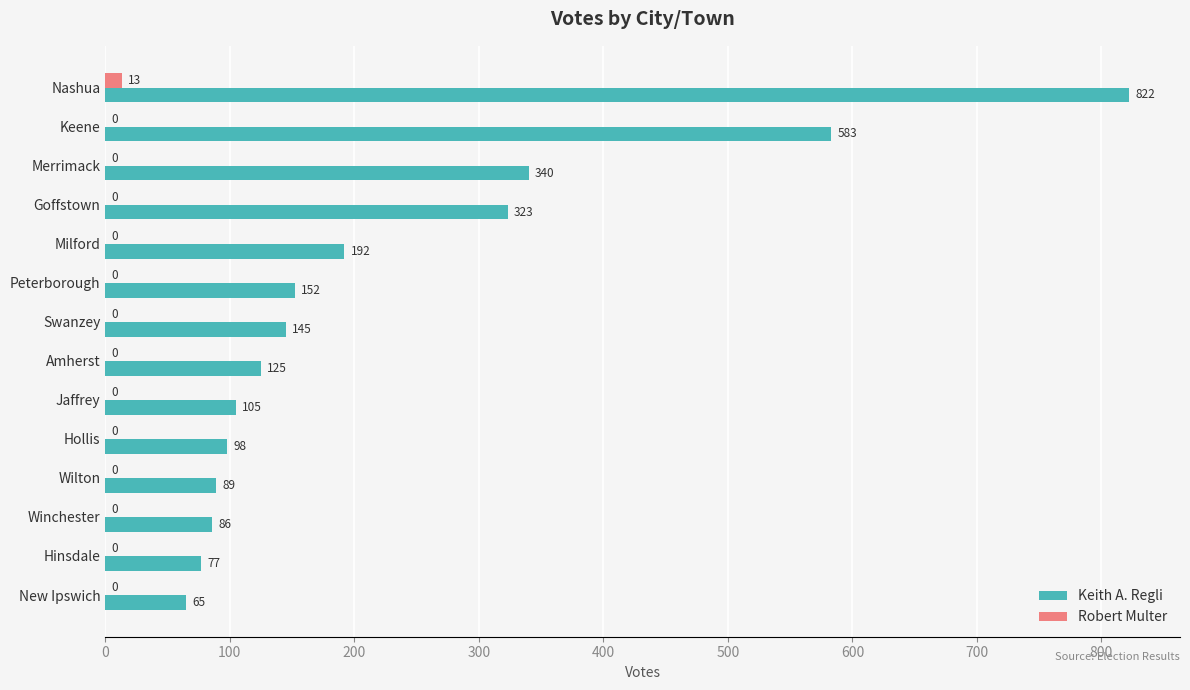

How many positive values does the Robert Multer series have?

1